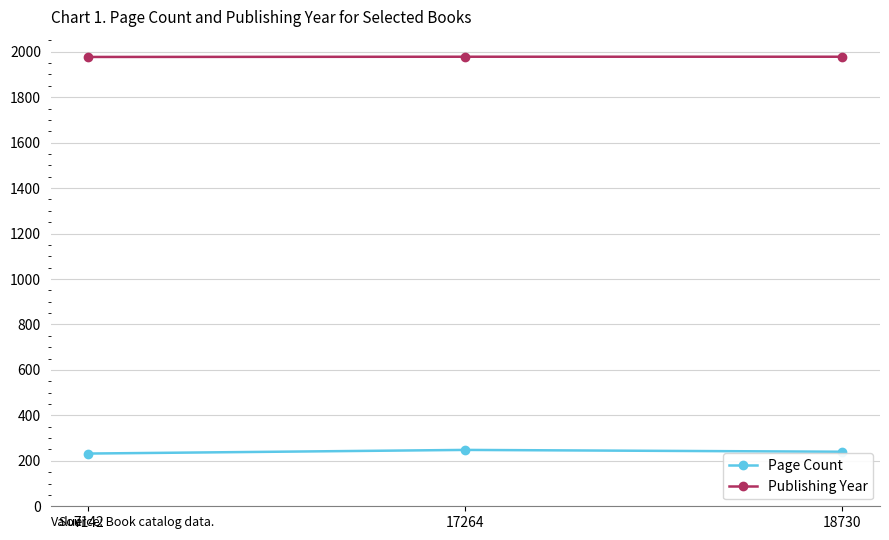

List the series in order of their peak value, highest first.

Publishing Year, Page Count